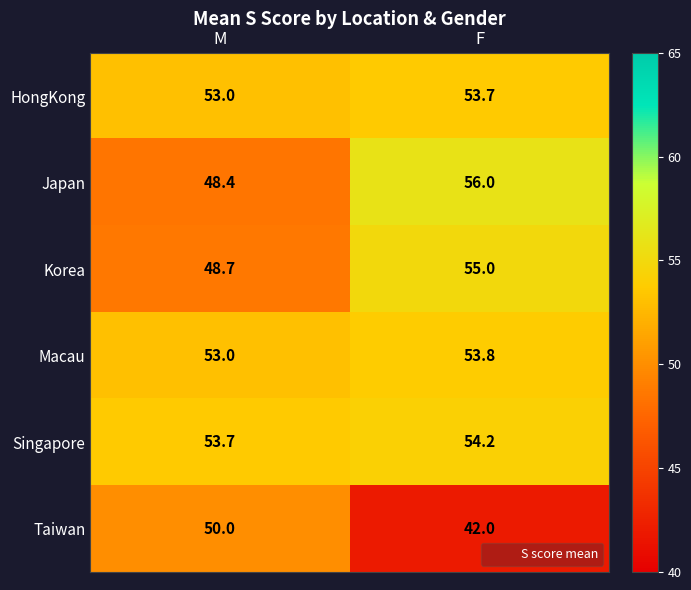

Reading left to right, what are all the values shown in this chart?

HongKong: 53.0	53.7
Japan: 48.4	56.0
Korea: 48.7	55.0
Macau: 53.0	53.8
Singapore: 53.7	54.2
Taiwan: 50.0	42.0